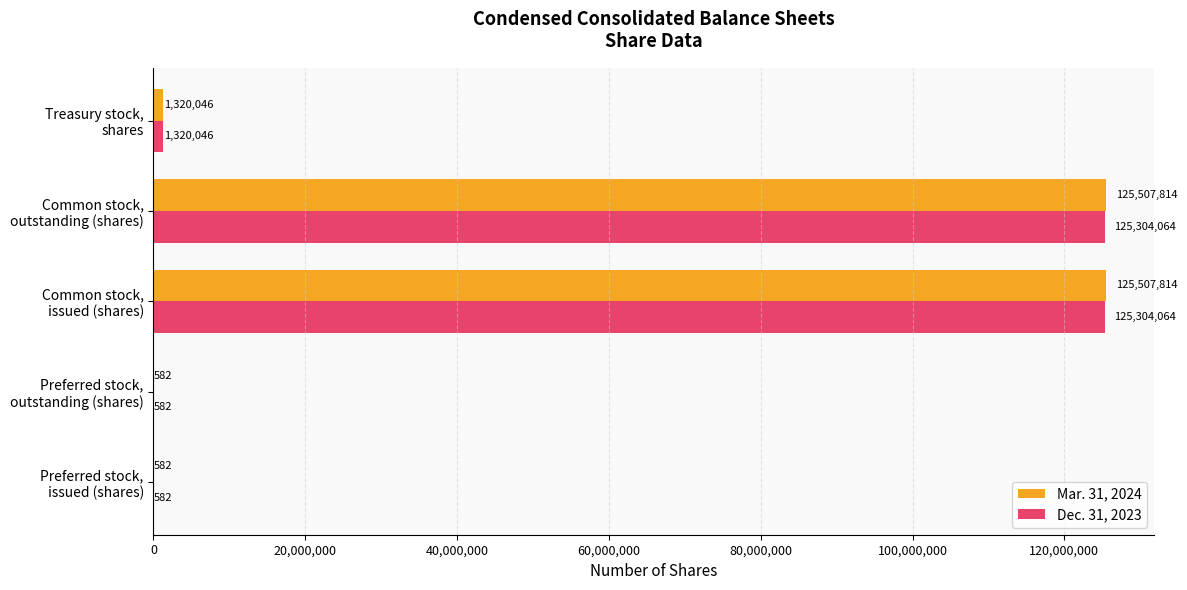

What is the maximum value shown in the chart?

125507814